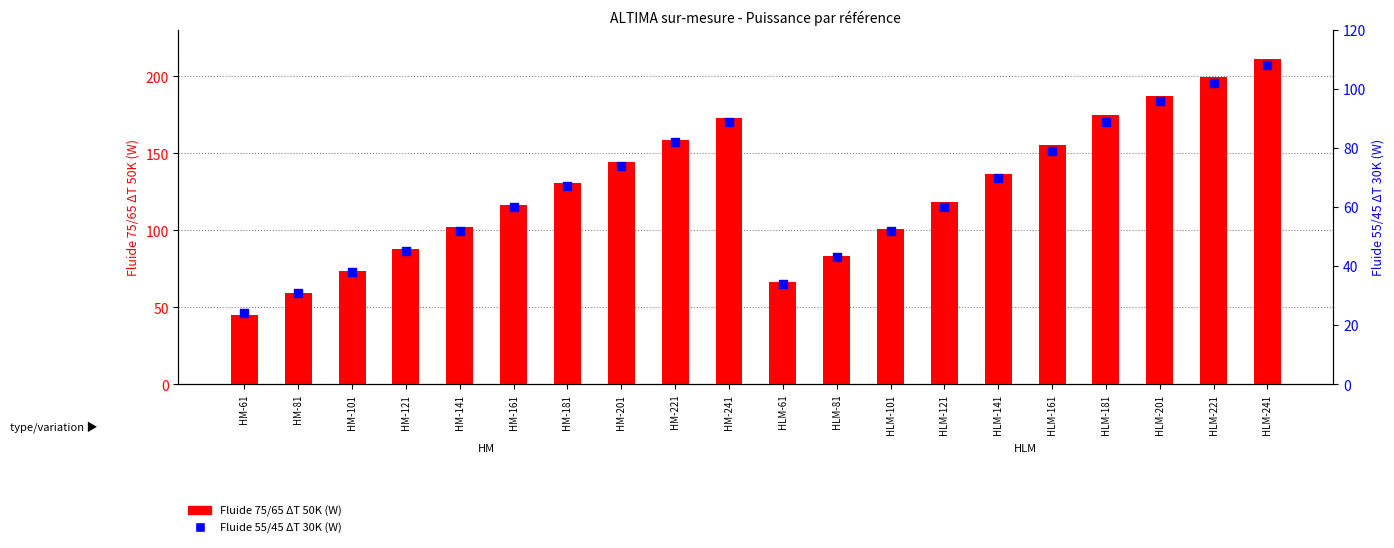

Which series has the largest Y range (max minus min)?

Fluide 75/65 ΔT 50K (W)